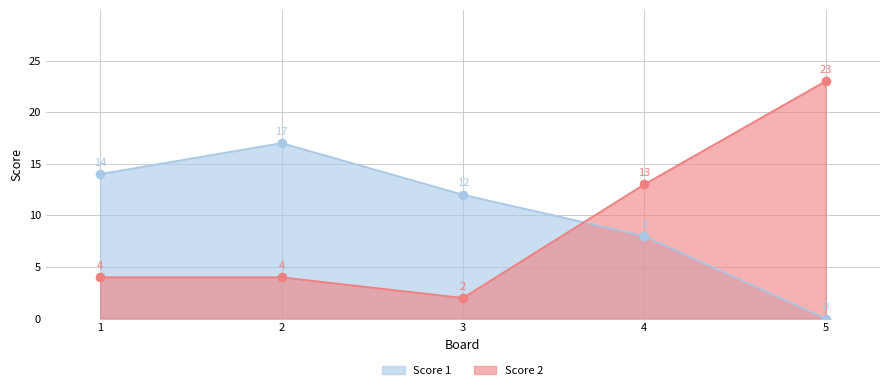

How many interior local valleys does the Score 2 series have?

1